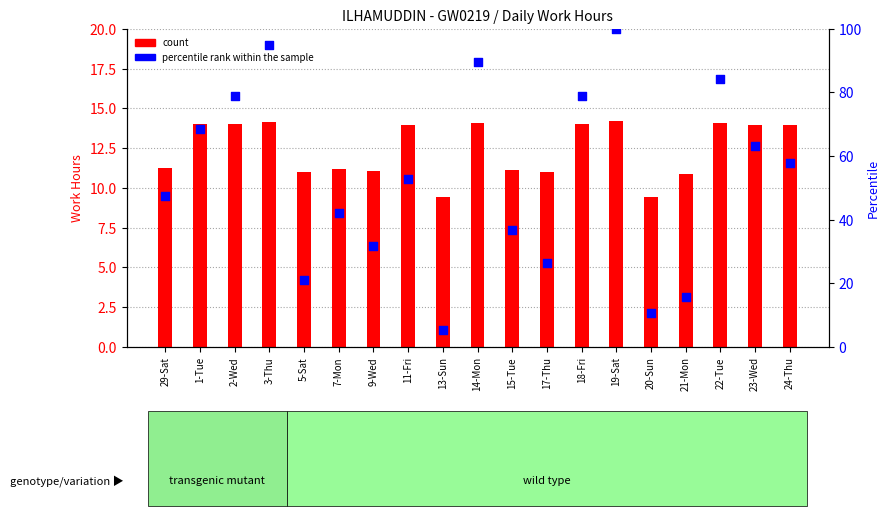

What is the total value across all series at 1-Tue?

82.4